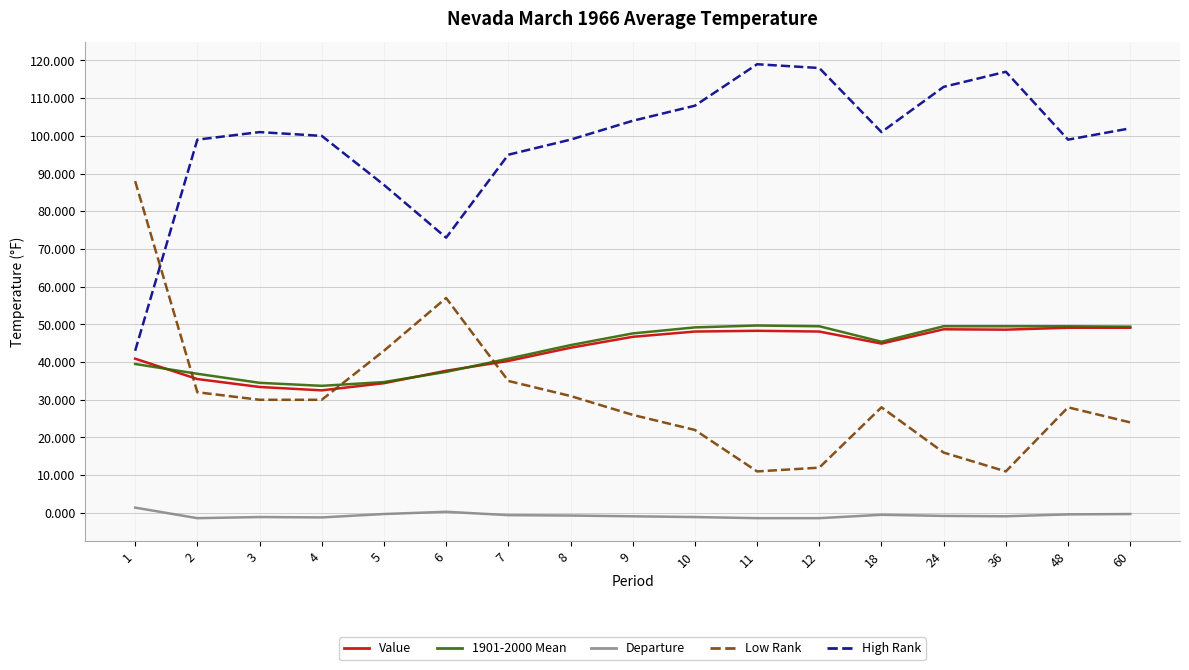

Is it true that Value equals 23.1 at 8?

False